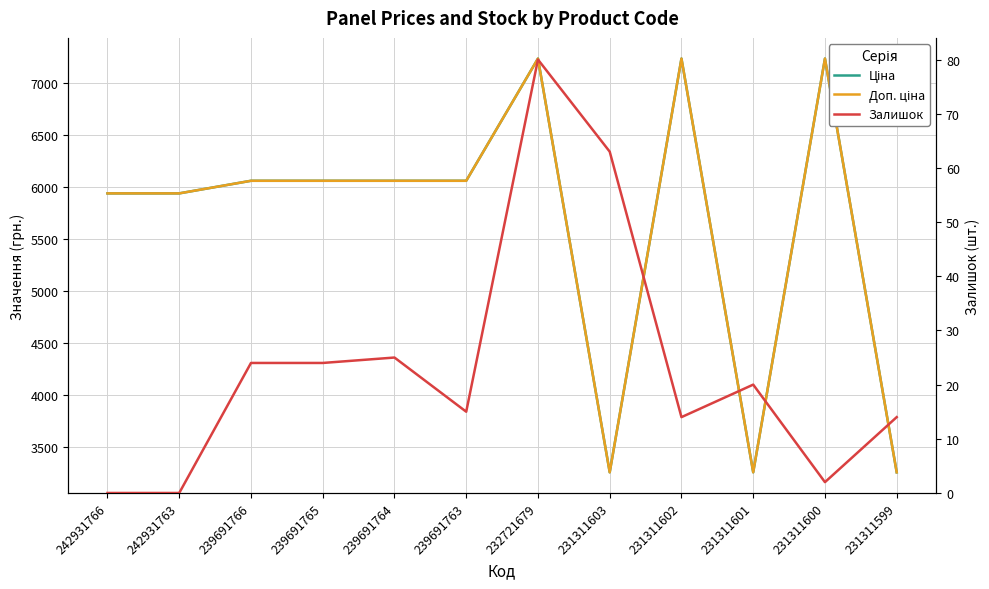

How many data points in Доп. ціна are less than 6060?

5